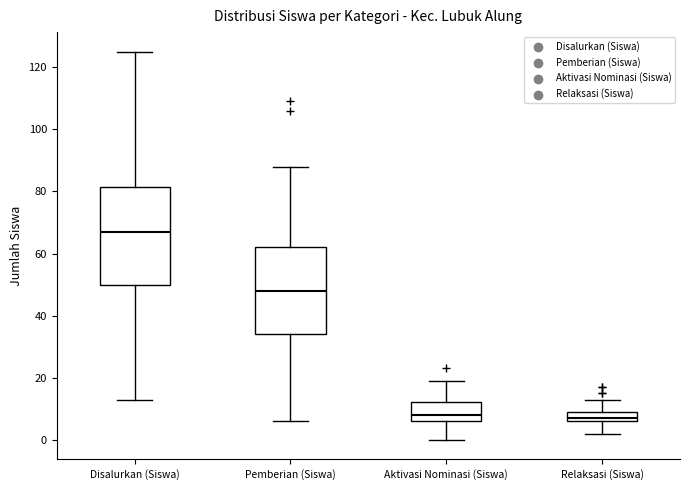

Where does the median line of the box for Aktivasi Nominasi (Siswa) sit on the y-axis? The values are not printed on the chart, so give them approximately, as read against the axis.

8